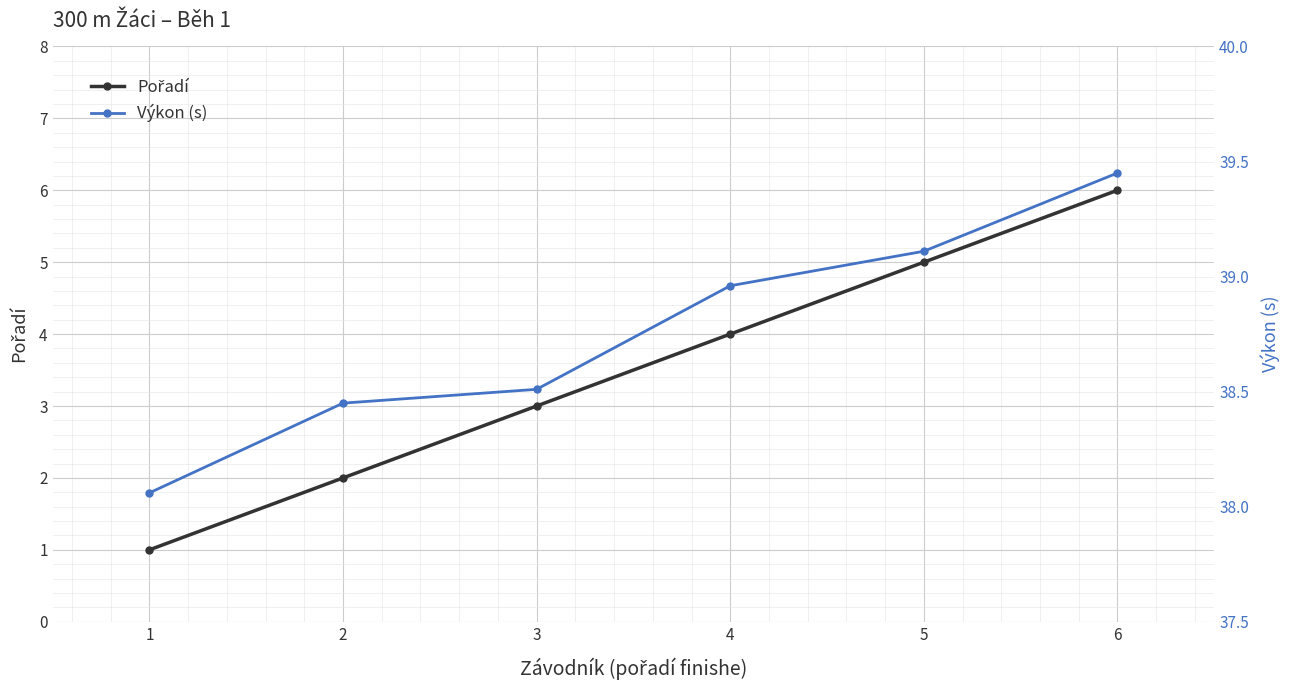

What are all the series names shown in the legend?

Pořadí, Výkon (s)